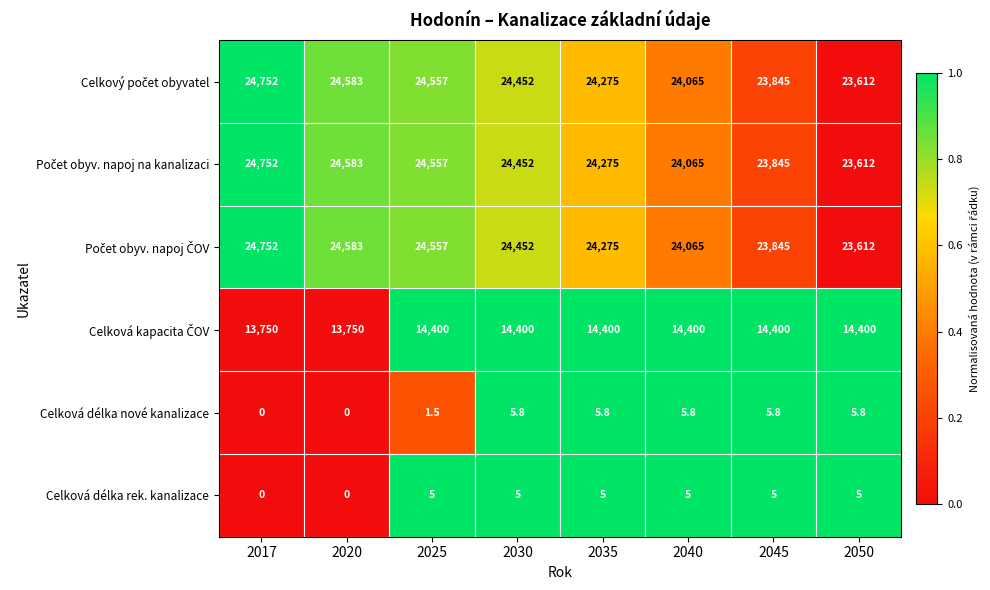

What is the difference between the highest and lowest values at 2030?

24447.0